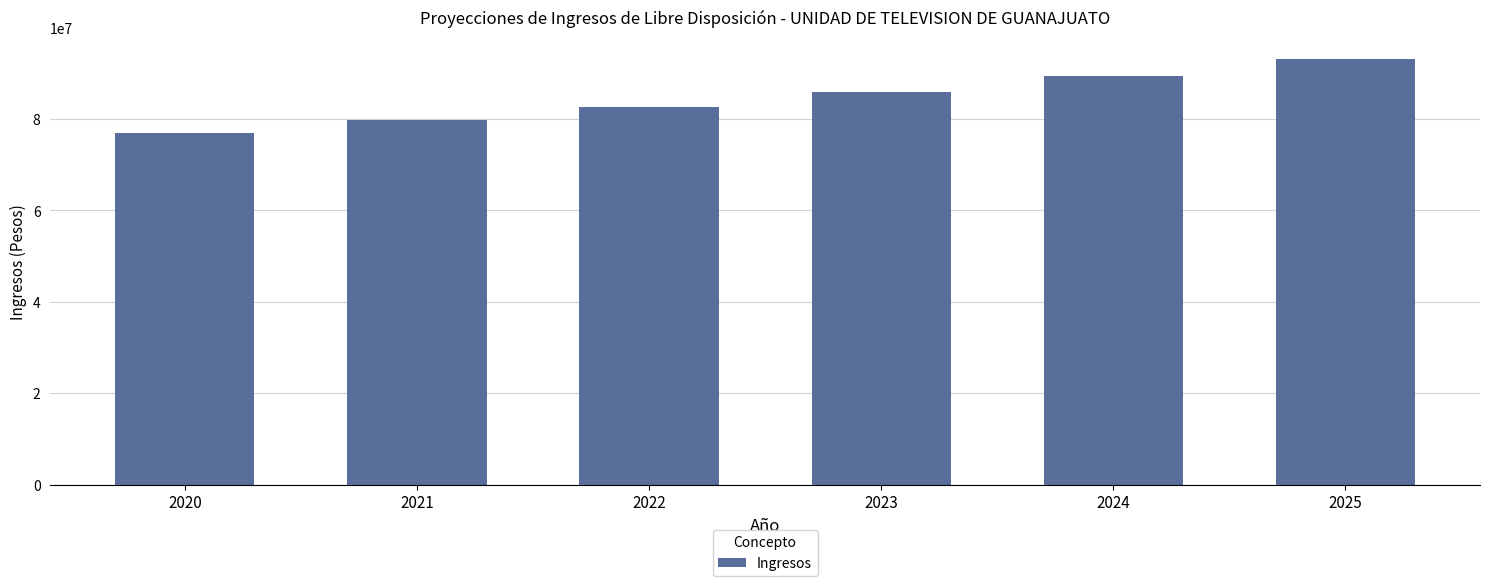

Reading left to right, extract all data points from this chart.

2020=76996413.4	2021=79691287.9	2022=82639865.5	2023=85862820.3	2024=89383195.9	2025=93226673.3